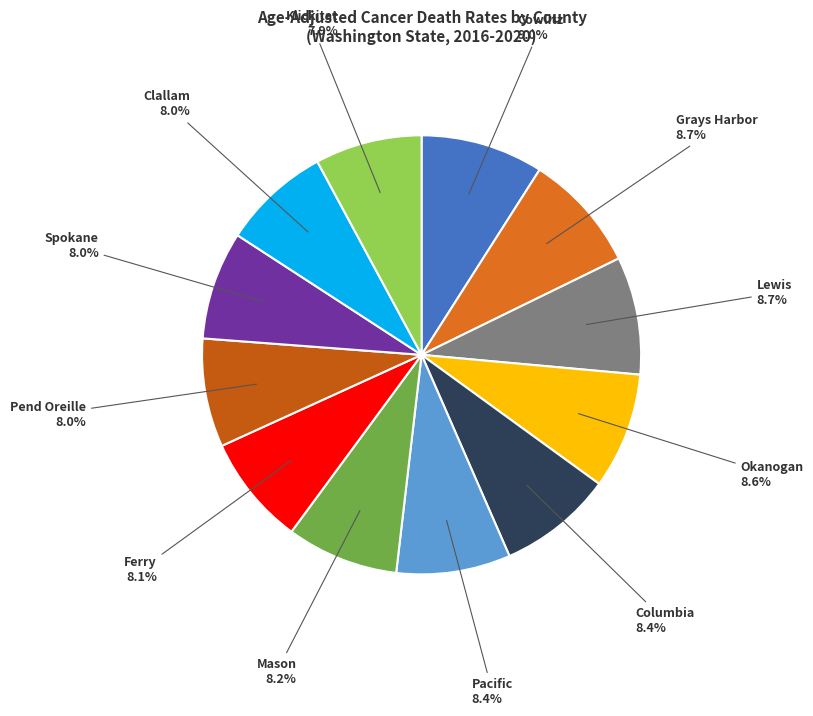

Rank the categories by value from highest to lowest.

Cowlitz County, Grays Harbor County, Lewis County, Okanogan County, Columbia County, Pacific County, Mason County, Ferry County, Pend Oreille County, Spokane County, Clallam County, Klickitat County